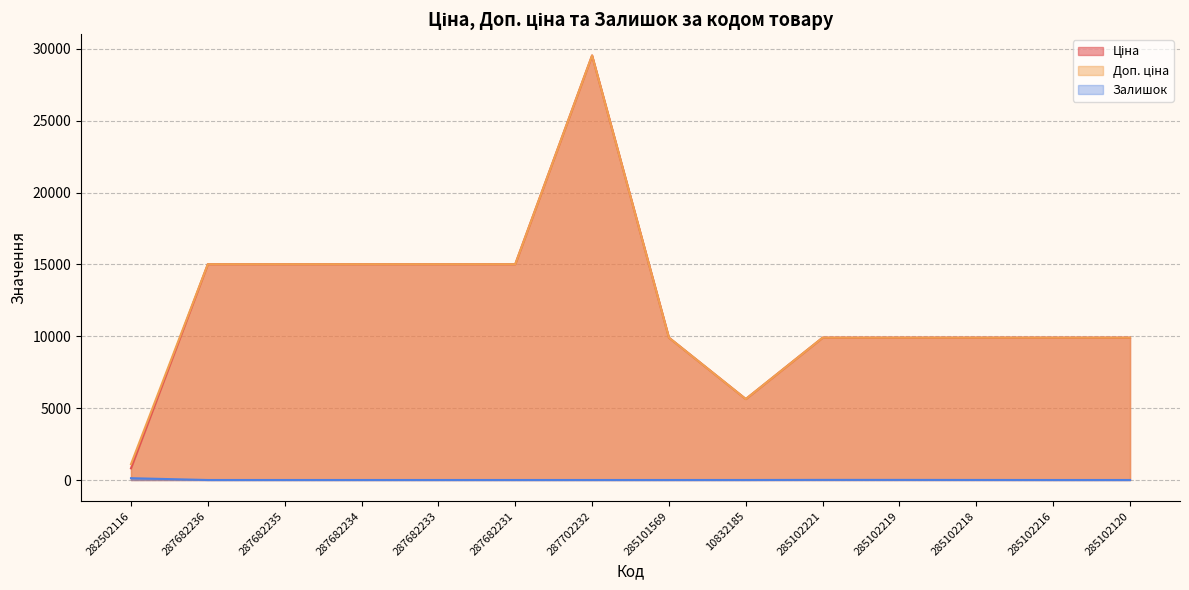

At which category does the chart reach its peak across all series?

287702232